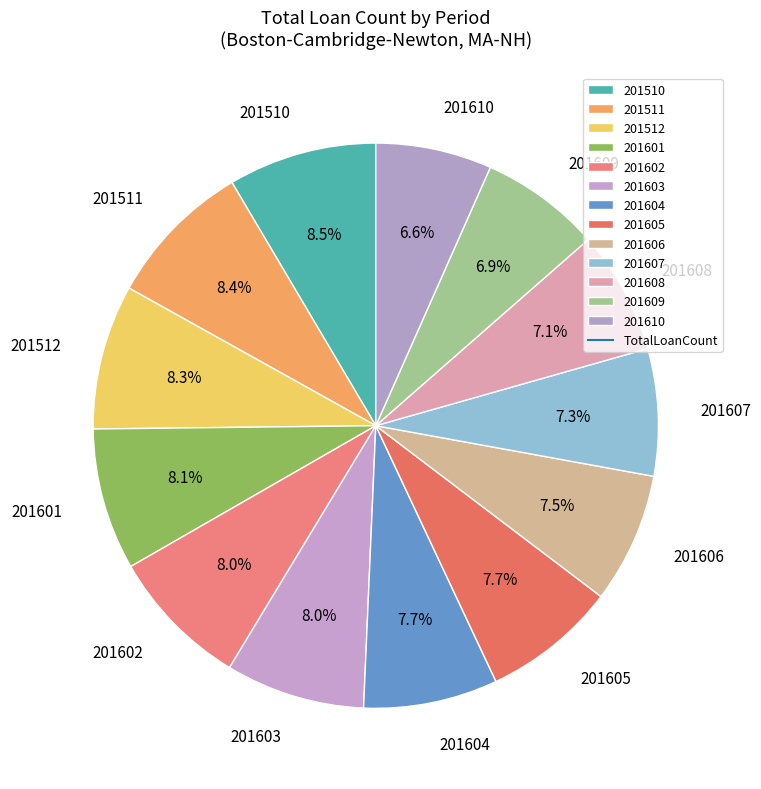

To the nearest percent, what is the average slice percentage?

8%